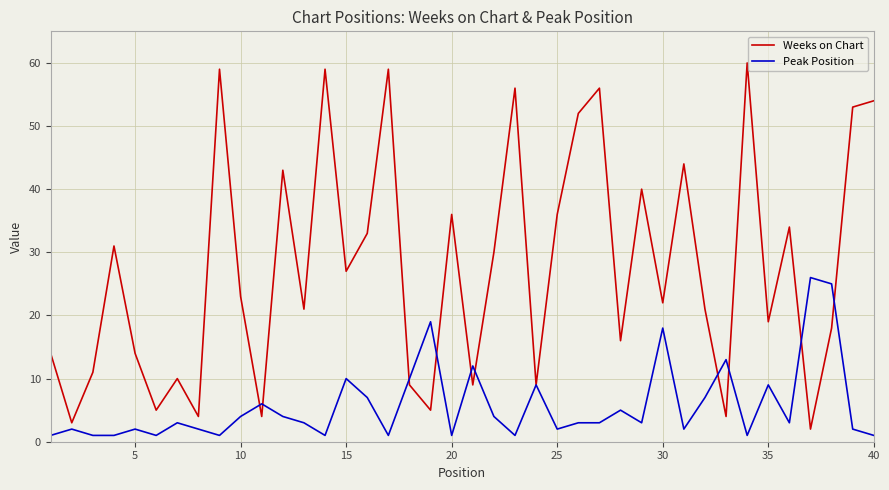

What is the difference between the maximum and second lowest values in the Peak Position series?

25